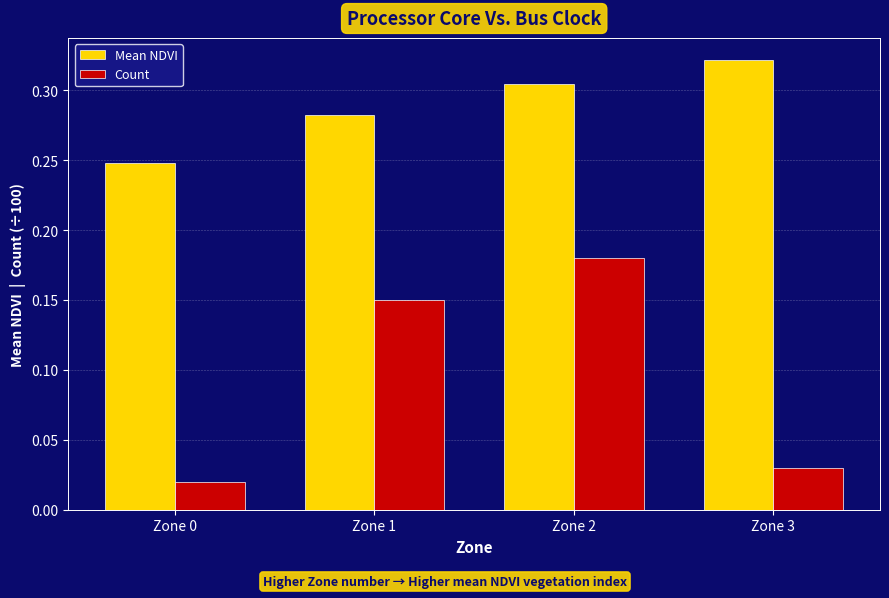

What is the sum of all Mean NDVI values?

1.2